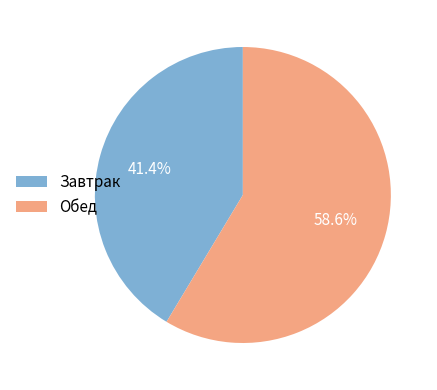

What percentage is the Обед slice, to the nearest percent?

59%